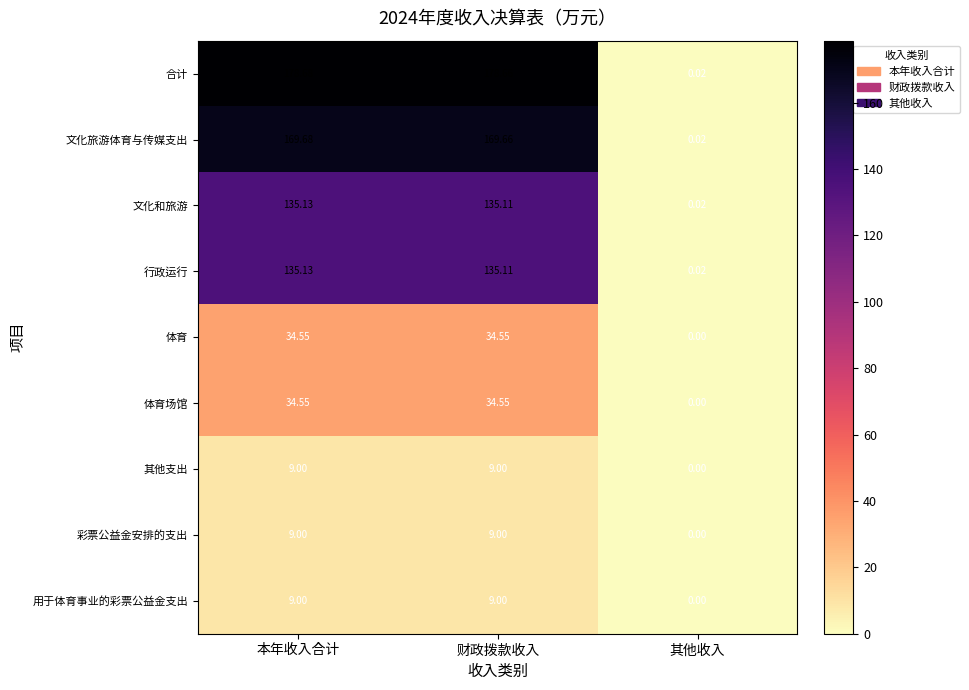

Where does the 体育场馆 series first go above 34?

本年收入合计